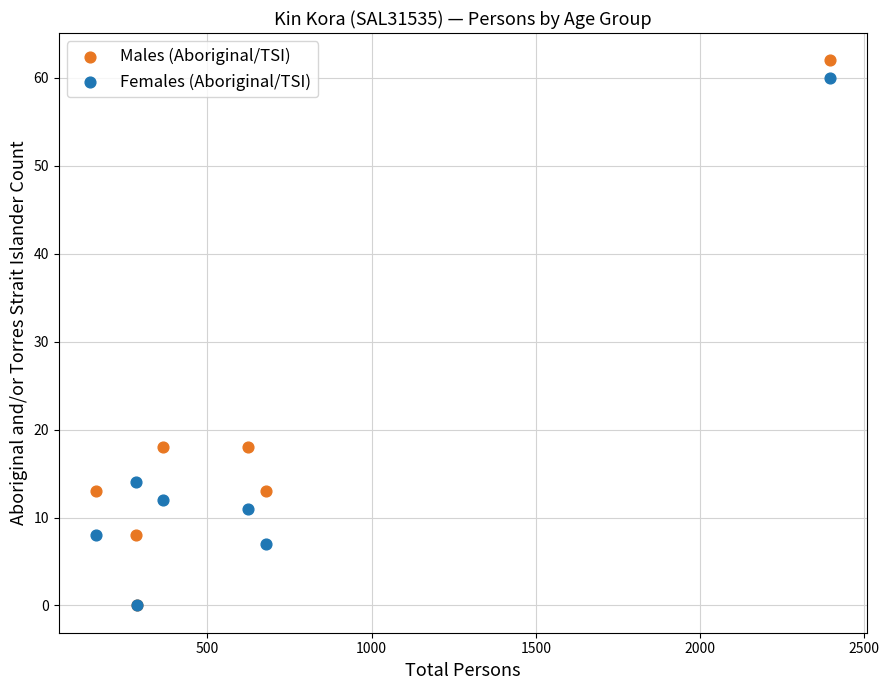

What are all the series names shown in the legend?

Males (Aboriginal/TSI), Females (Aboriginal/TSI)